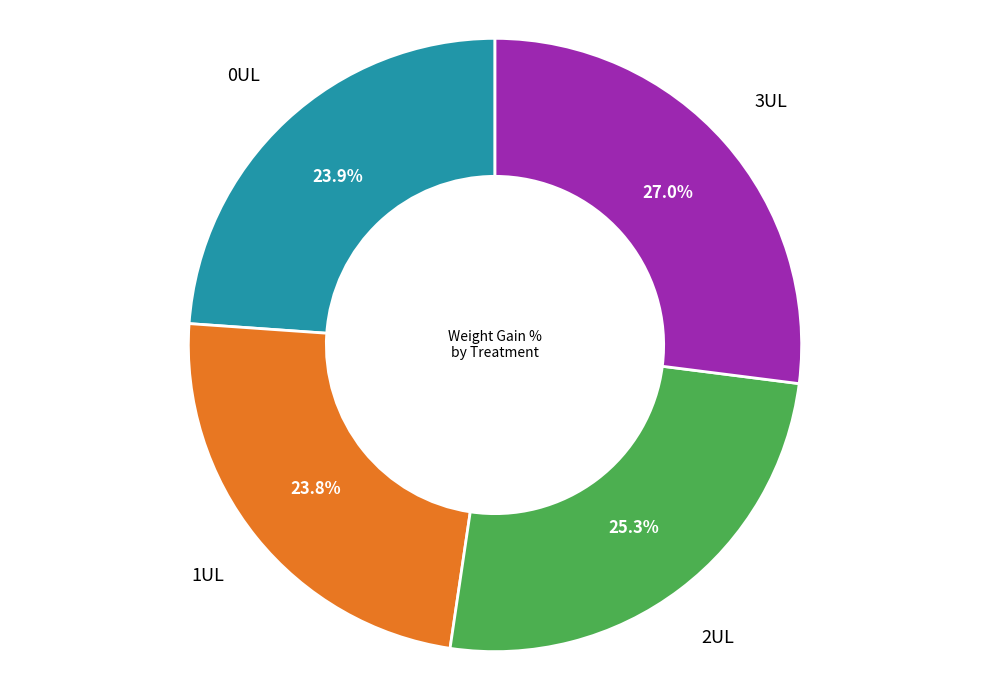

What is the largest slice in the pie chart?

3UL